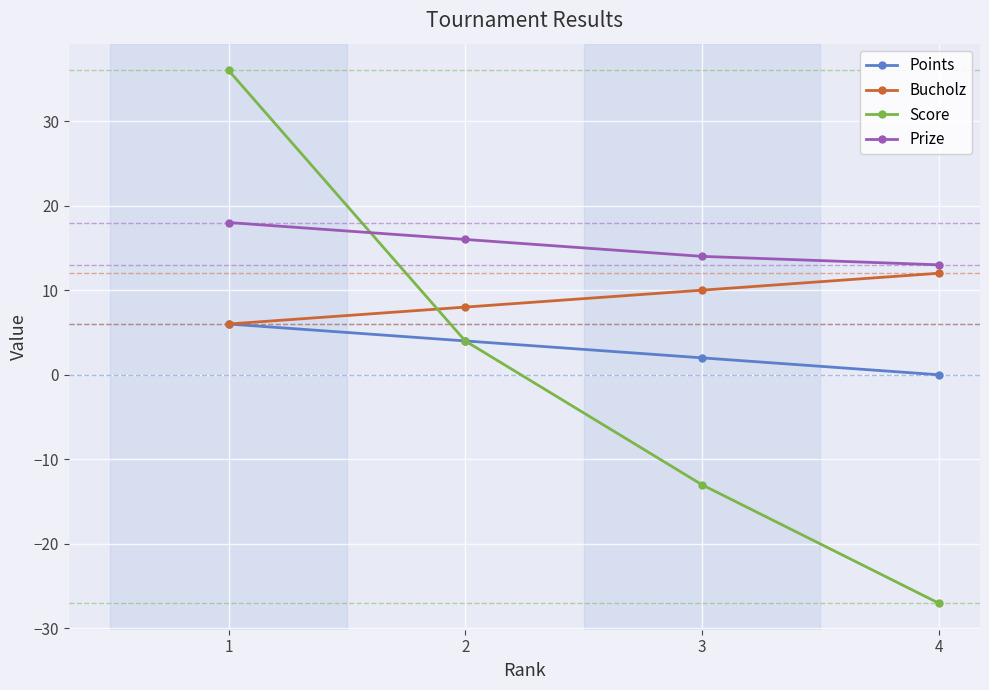

True or false: Points has more than 1 points higher than both neighbors.

False